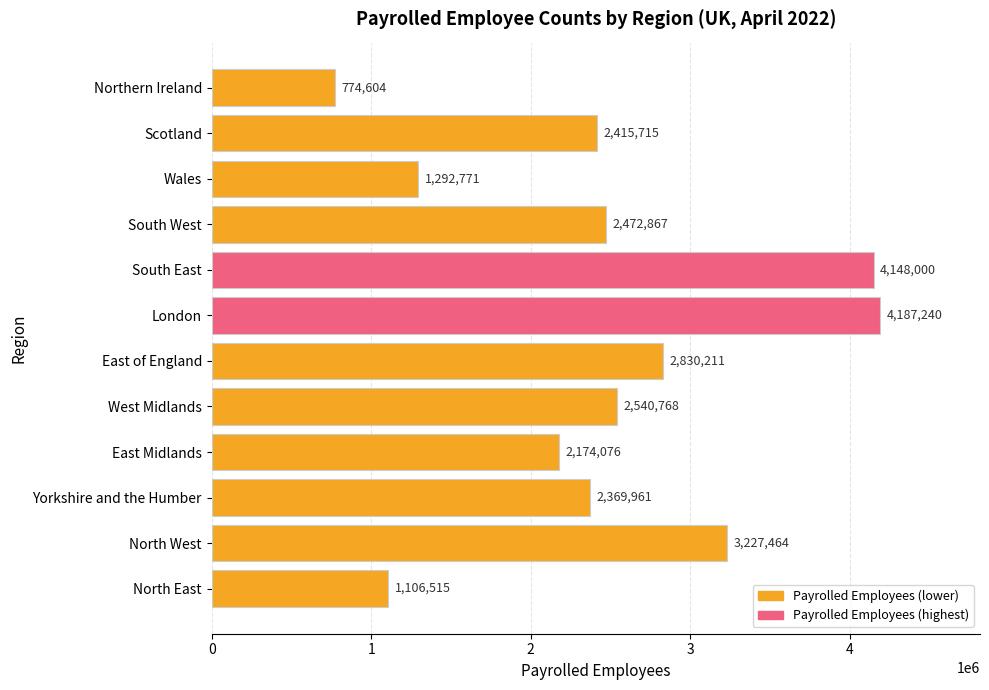

The chart shows a value of 4129280 at West Midlands. True or false?

False